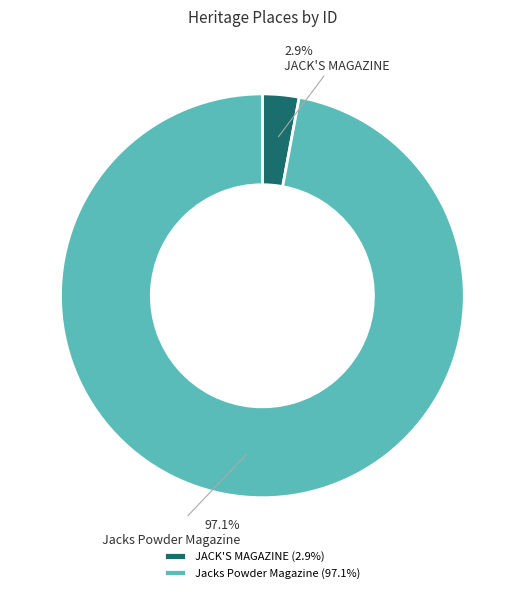

What percentage do JACK'S MAGAZINE and Jacks Powder Magazine together represent?

100.0%